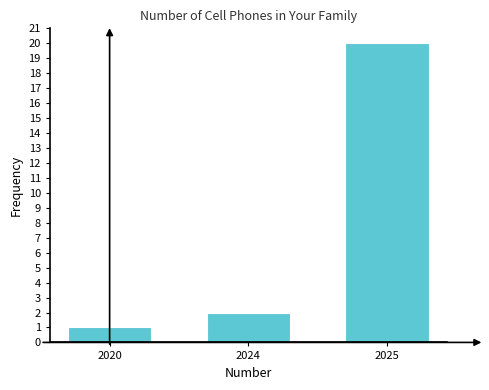

Reading left to right, transcribe all the data shown in this chart.

1	2	20